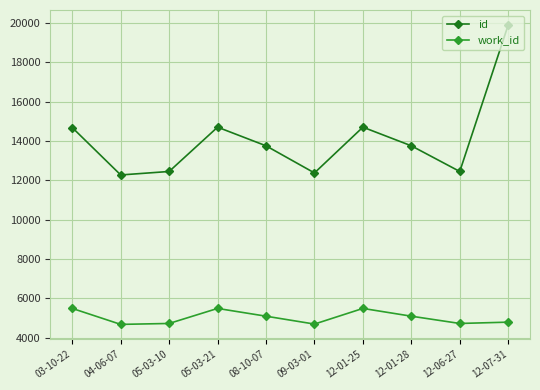

What is the spread (max minus min) of values at 08-10-07?

8670